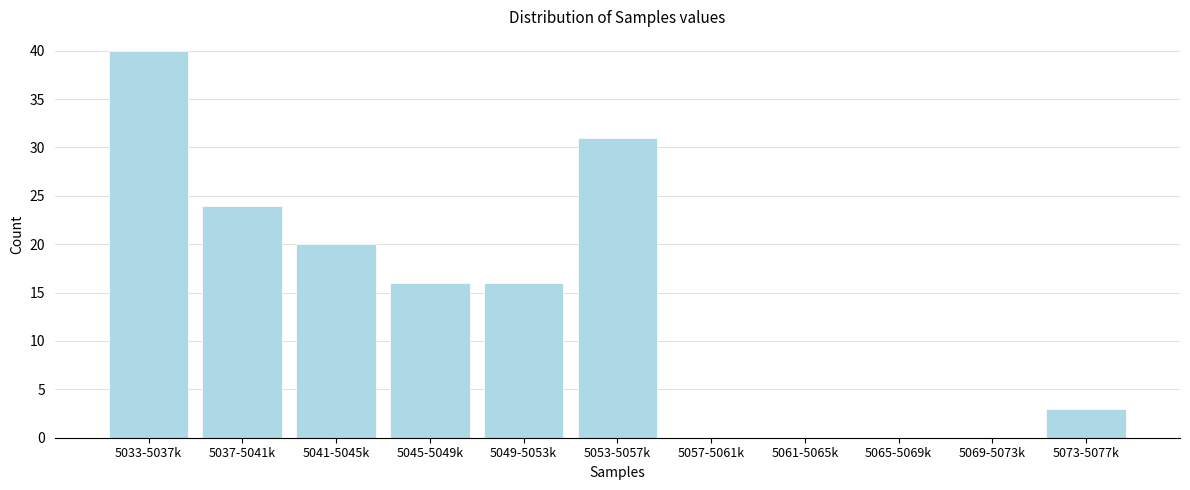

Reading left to right, extract all data points from this chart.

5033-5037k=40	5037-5041k=24	5041-5045k=20	5045-5049k=16	5049-5053k=16	5053-5057k=31	5057-5061k=0	5061-5065k=0	5065-5069k=0	5069-5073k=0	5073-5077k=3